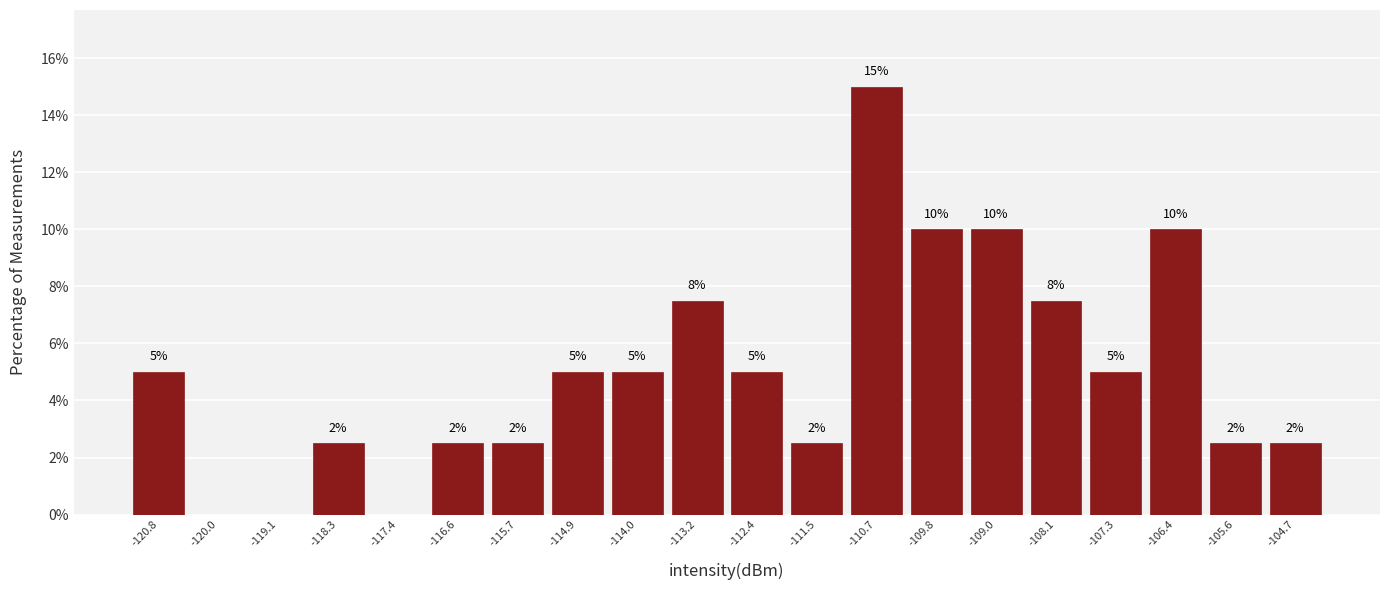

Between -114.0 and -110.7, which is larger?

-110.7